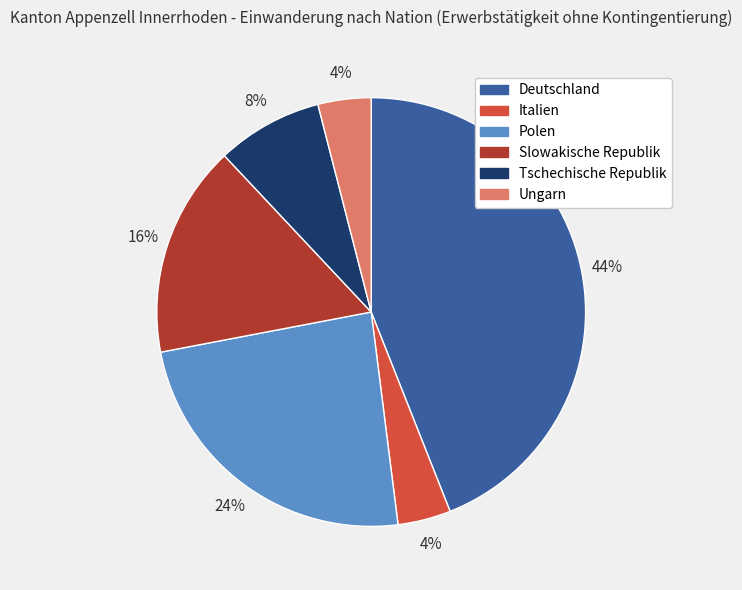

How many slices are in this pie chart?

6